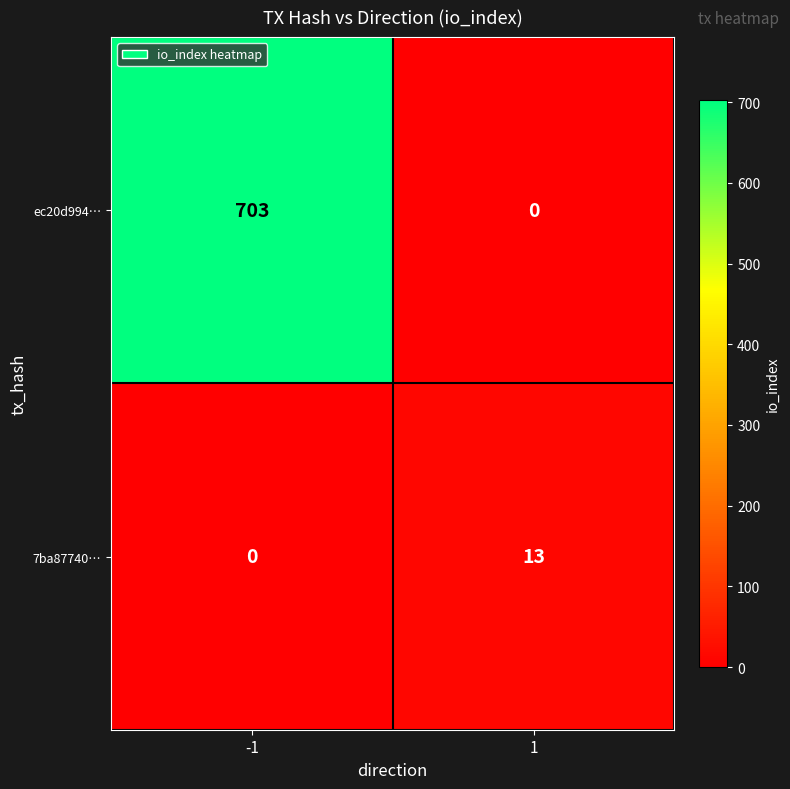

Count the number of data series in this chart.

2